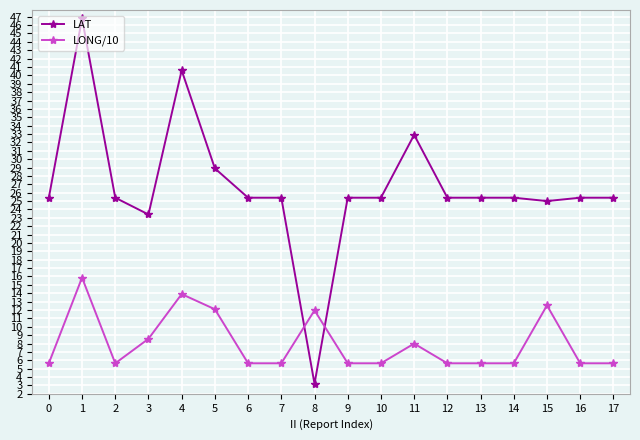

Rank the series by their average value, from lowest to highest.

LONG/10, LAT